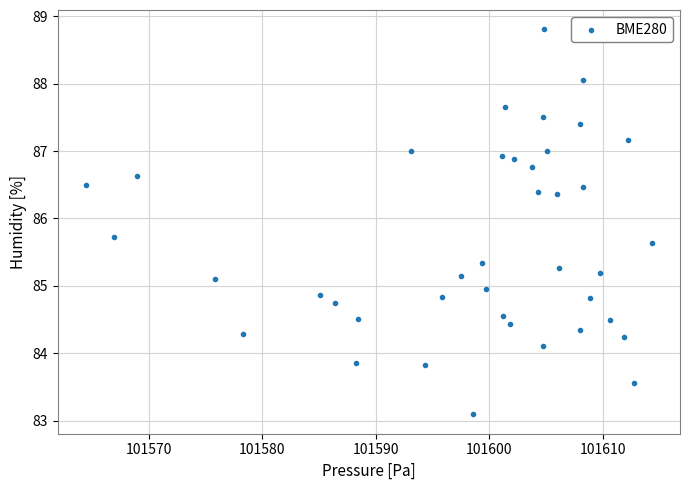

What is the range of Y values (max minus min)?

5.7